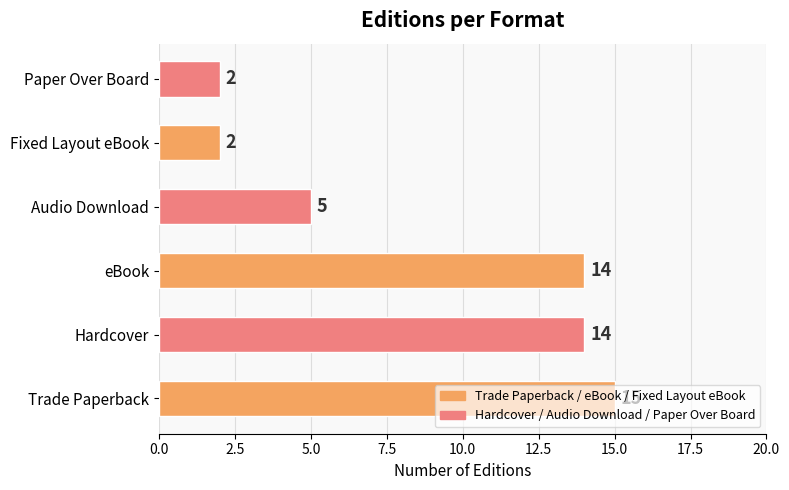

Between Paper Over Board and Trade Paperback, which is larger?

Trade Paperback